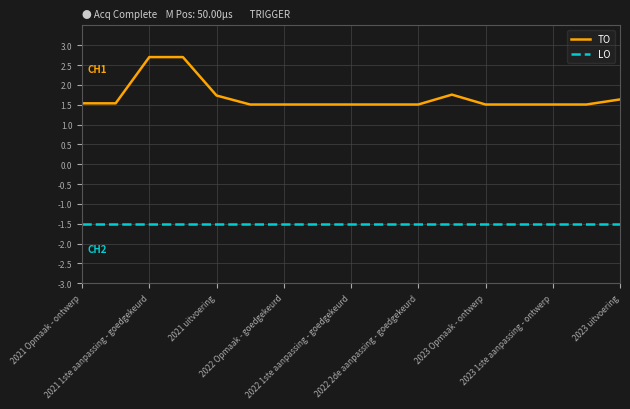

Is this an area chart (filled region under the line)?

No